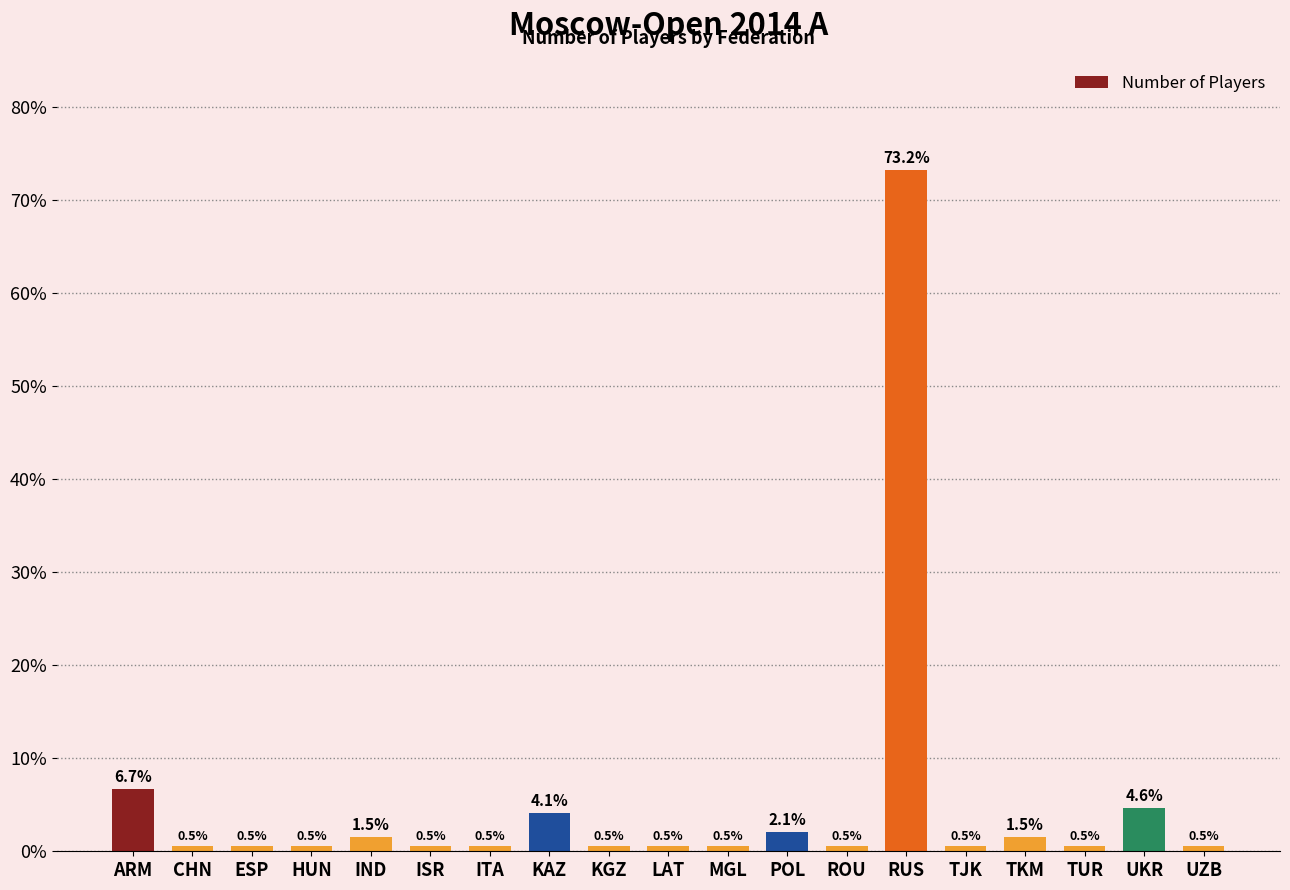

Reading left to right, list all the values displayed in this chart.

6.7	0.5	0.5	0.5	1.5	0.5	0.5	4.1	0.5	0.5	0.5	2.1	0.5	73.2	0.5	1.5	0.5	4.6	0.5